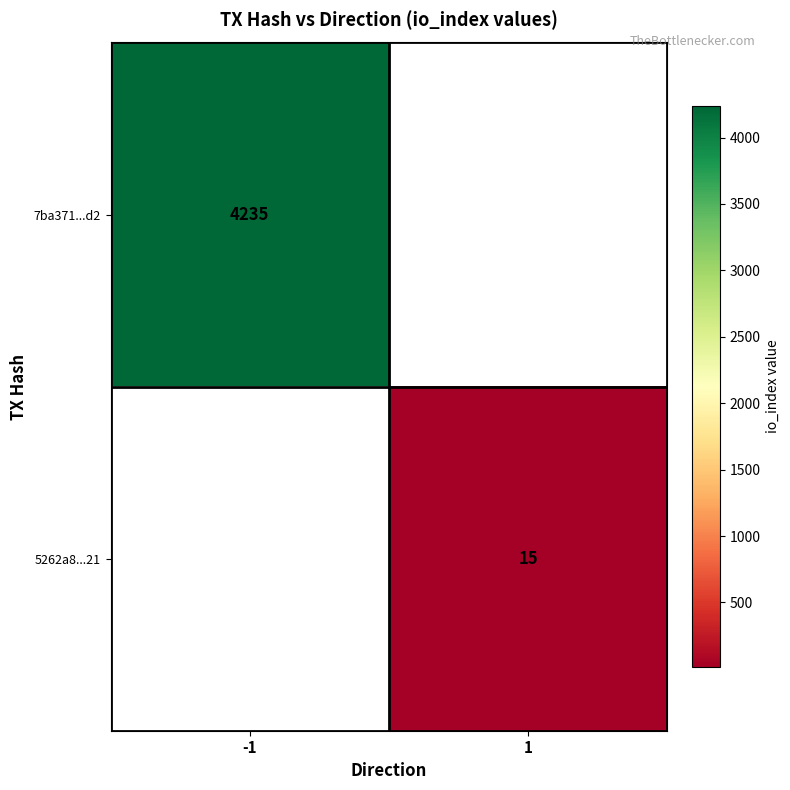

Is it true that 7ba371...d2 equals 4235 at -1?

True